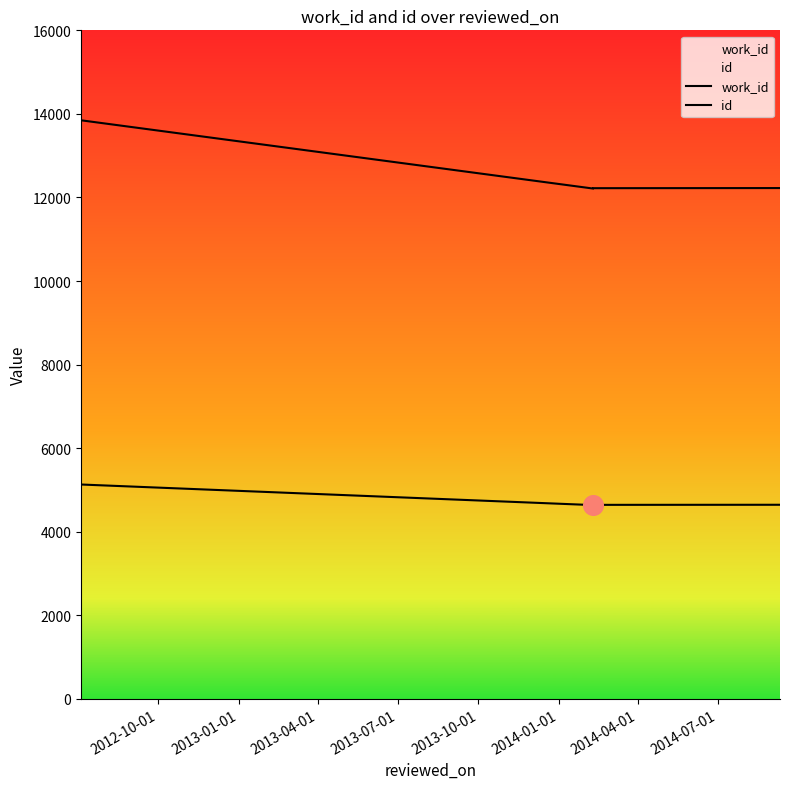

Which series contains the lowest Y value?

work_id